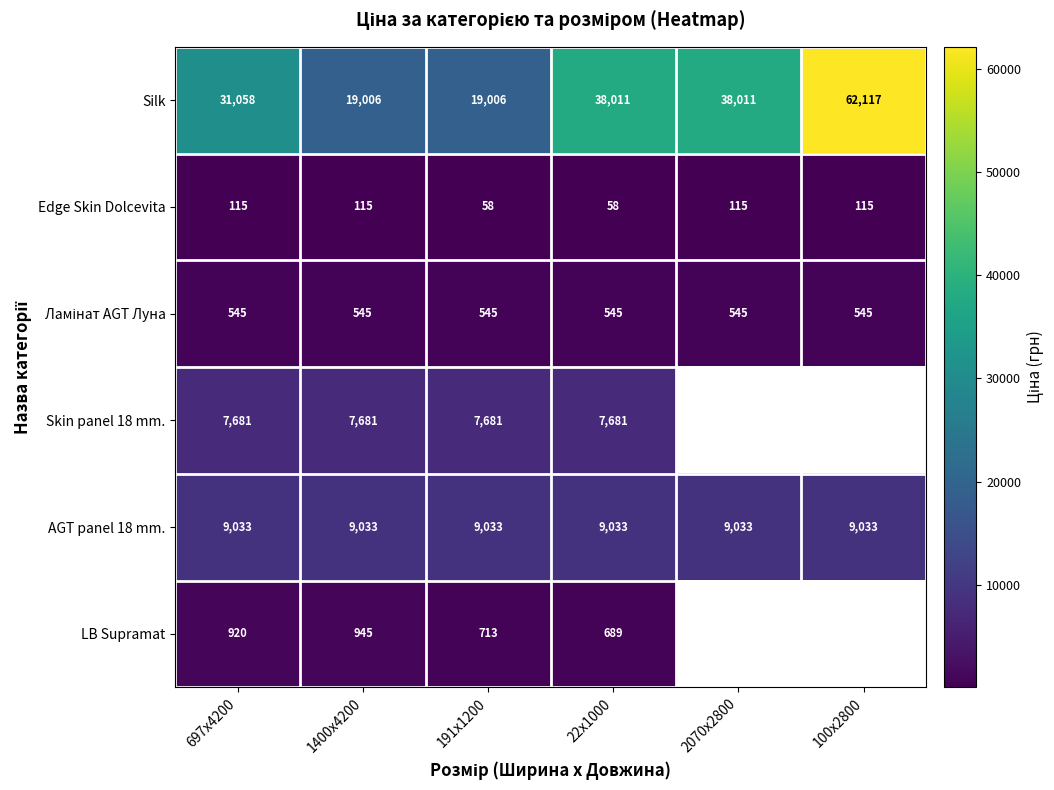

Which series changed the most between 697x4200 and 1400x4200?

Silk